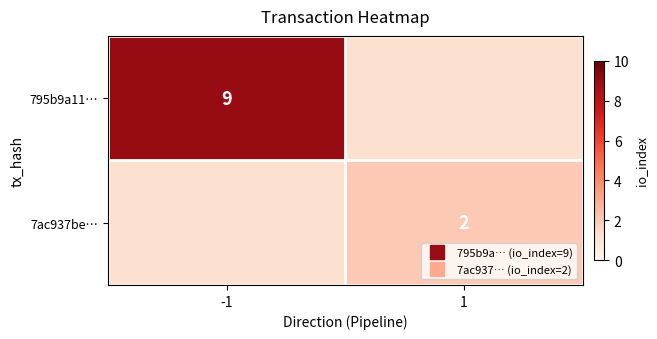

List the series in order of their overall mean, highest first.

795b9a11…, 7ac937be…